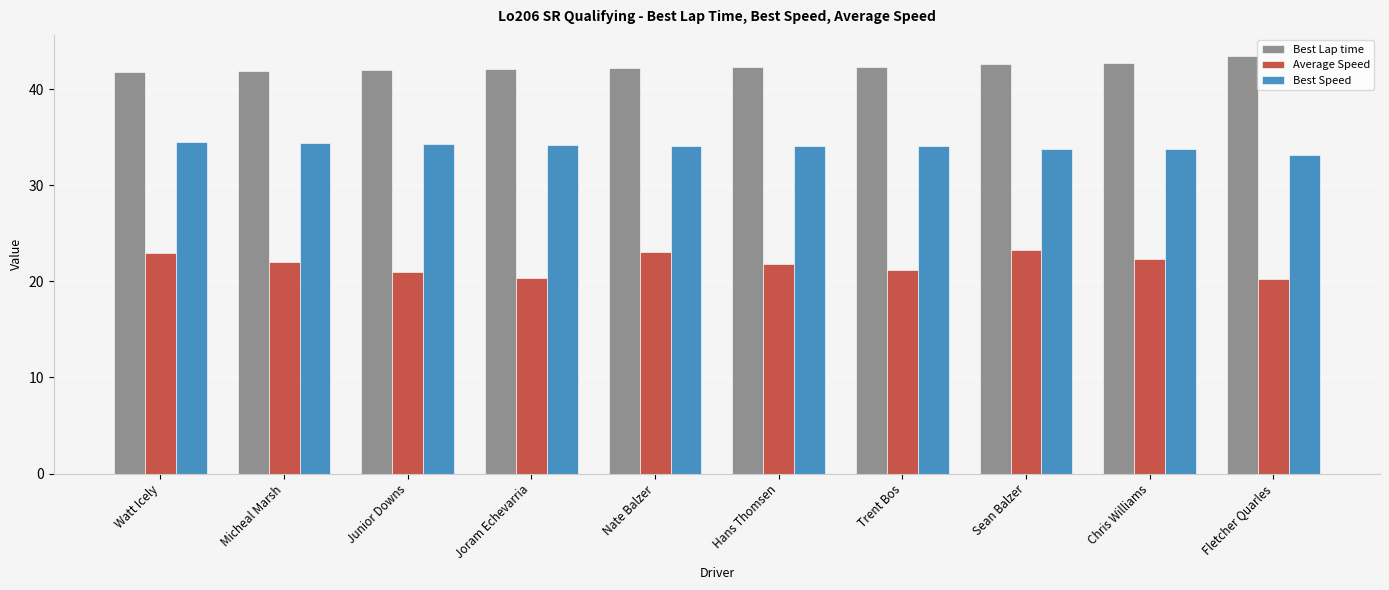

What is the difference between the maximum and minimum values in the Best Lap time series?

1.7